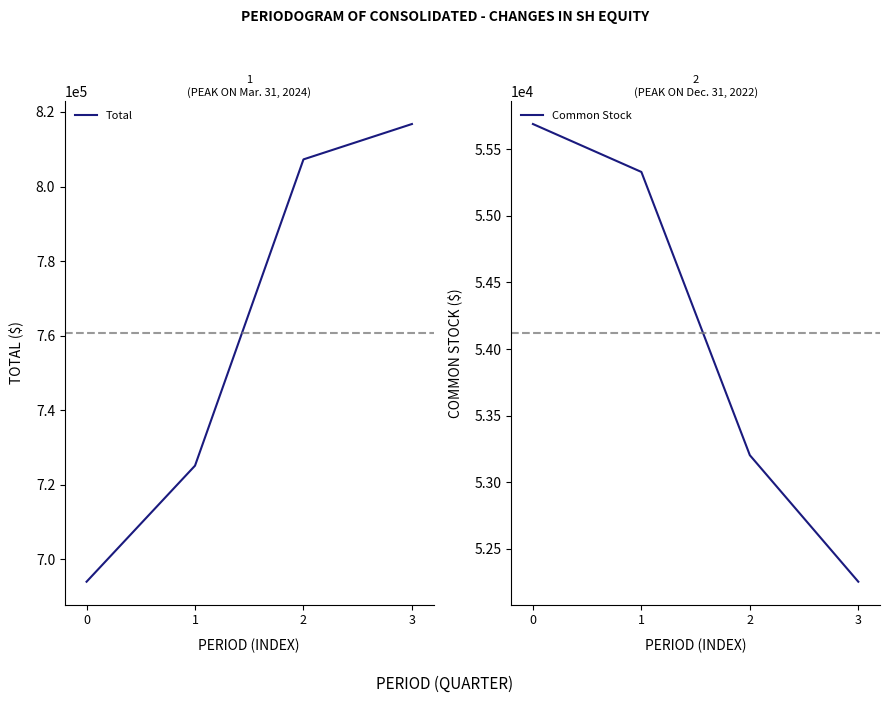

Reading right to left, list all the values displayed in this chart.

Total: 816765	807281	725148	694031
Common Stock: 52253	53203	55330	55690